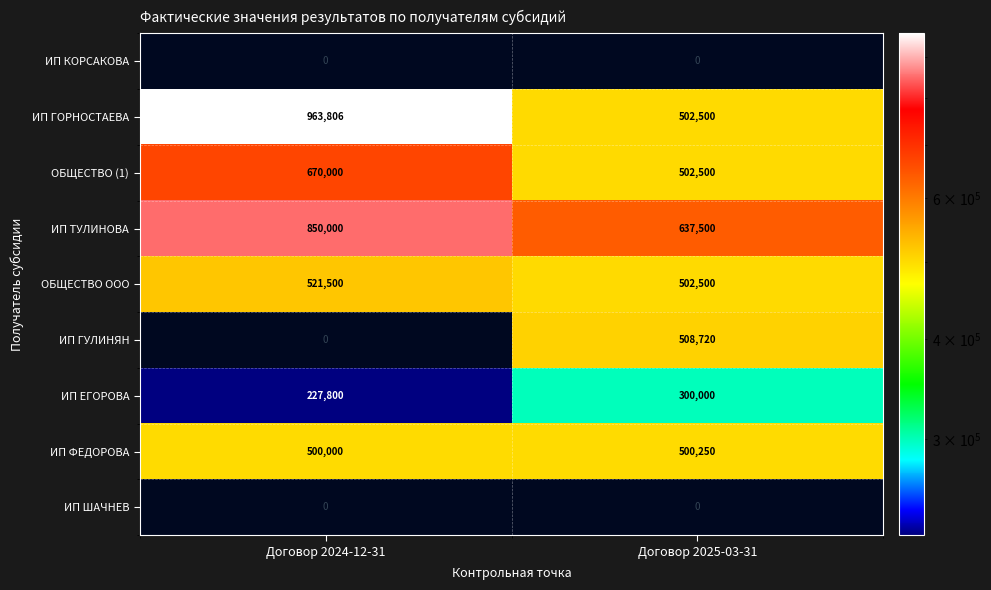

Which category has the lowest value in the ИП ФЕДОРОВА series?

Договор 2024-12-31